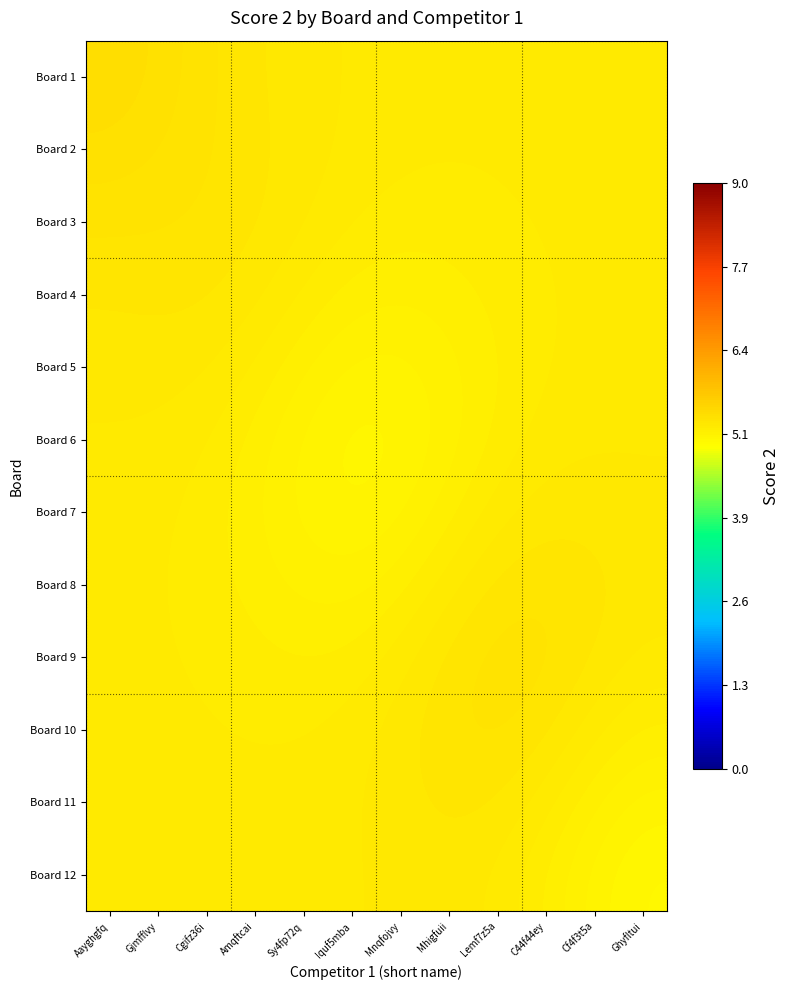

How many series are shown in this chart?

12